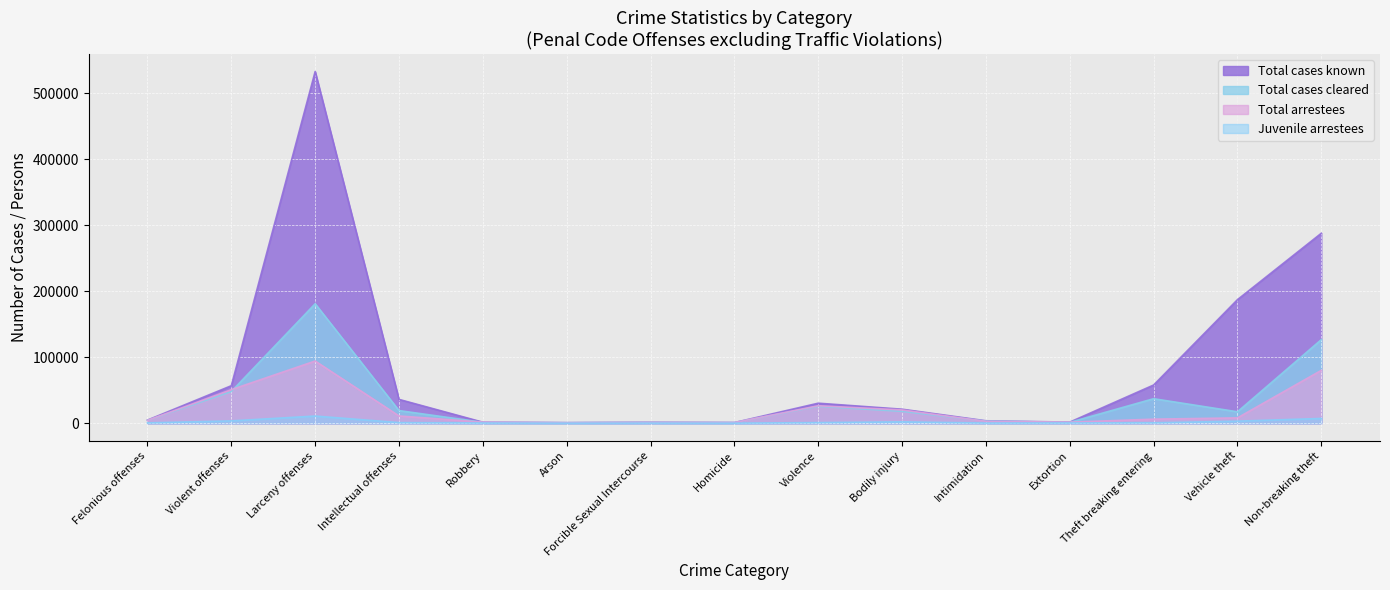

True or false: Total arrestees has a value of 1538 at Extortion.

True